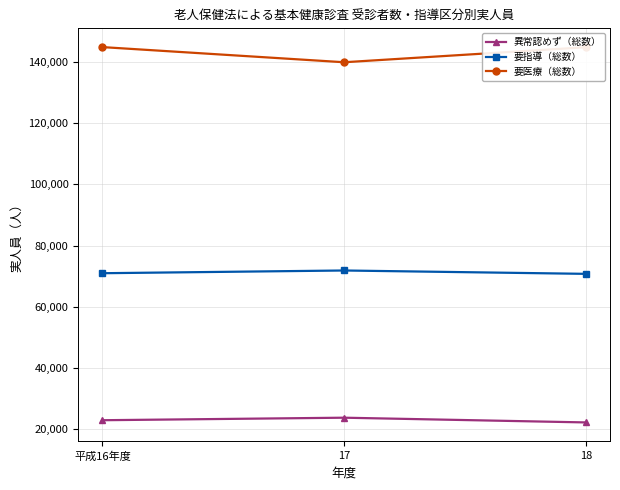

Does the chart have visible grid lines?

Yes